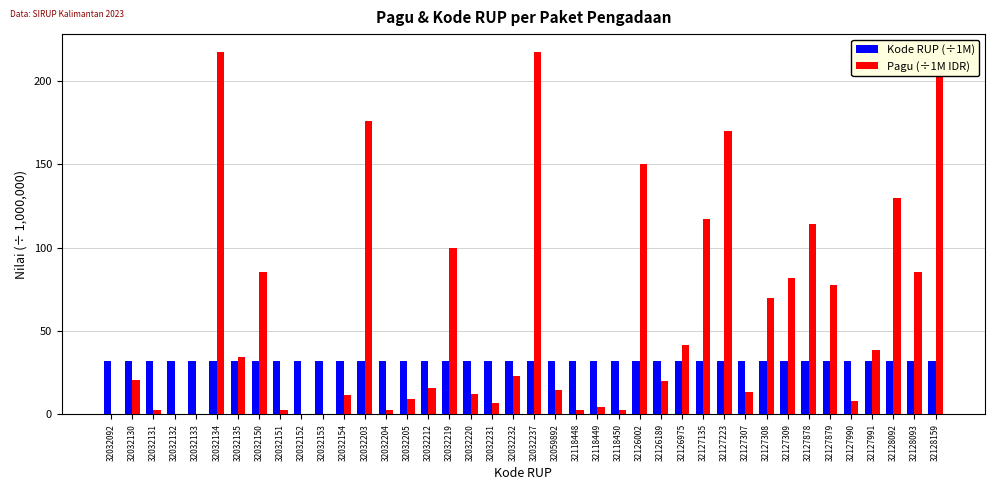

Which series has the largest total across all categories?

Pagu (÷1M IDR)